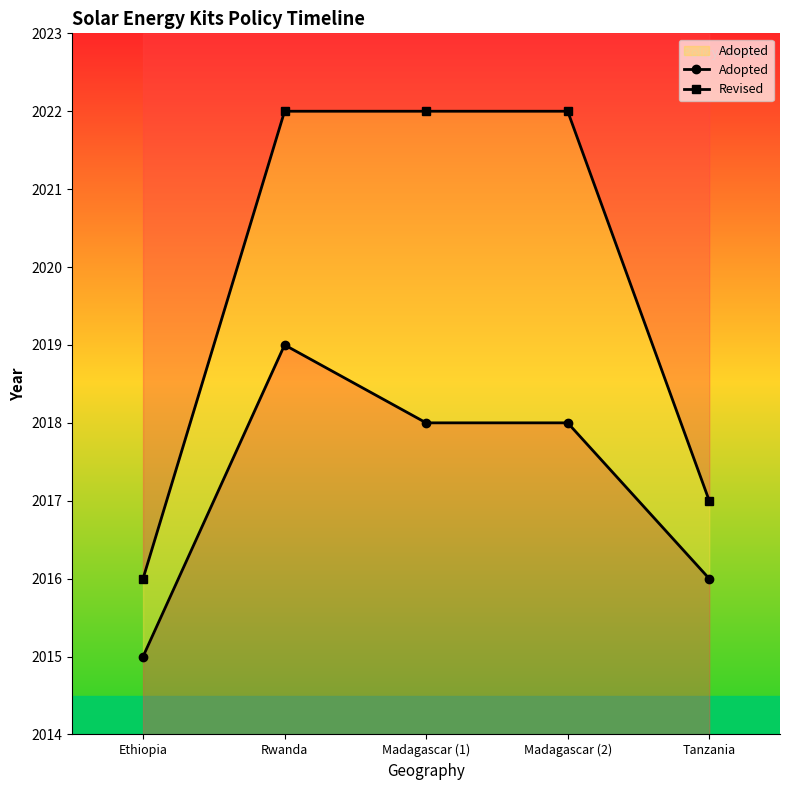

Is the value of Adopted at Rwanda greater than the value of Revised at Rwanda?

No